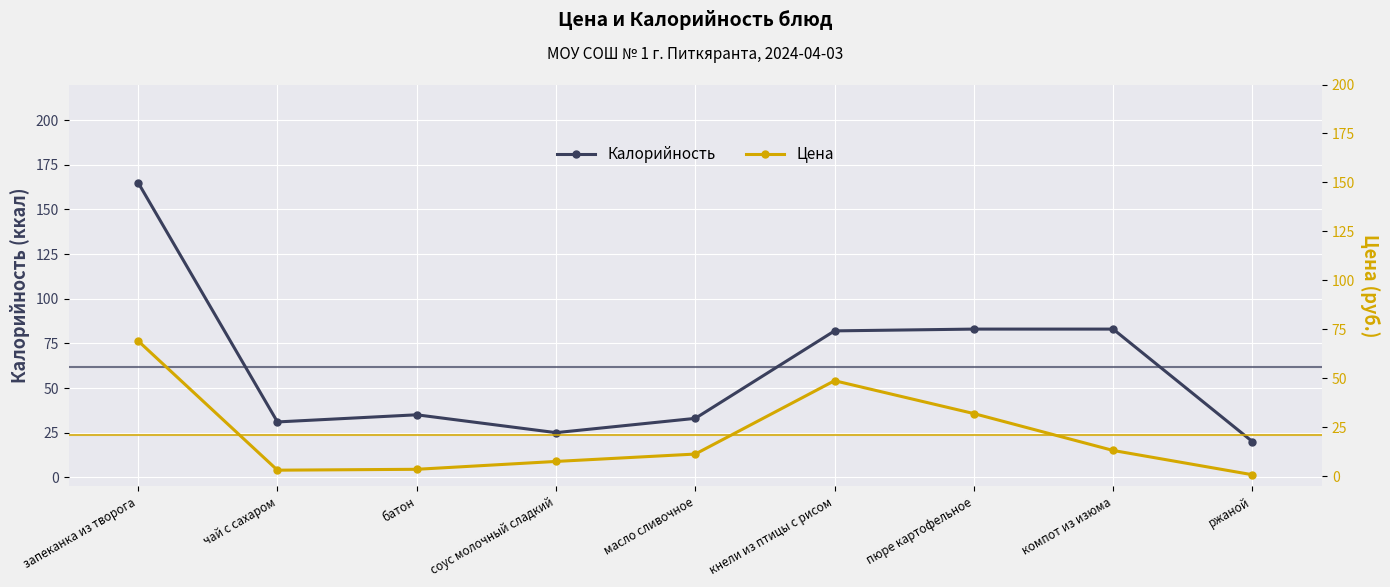

True or false: Калорийность has a value of 25.0 at соус молочный сладкий.

True